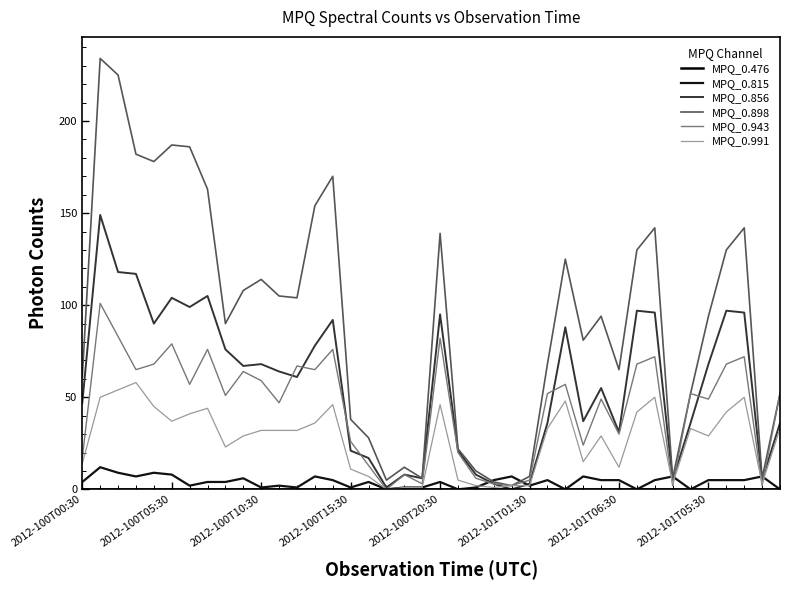

Does the chart display data point markers on the line(s)?

No